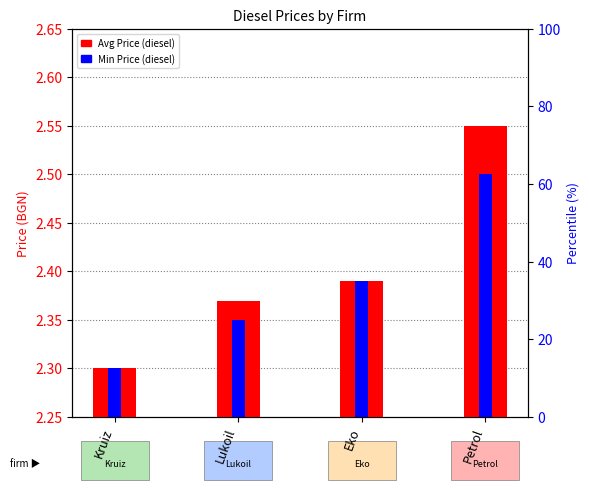

What value does the data have at Lukoil?

2.4